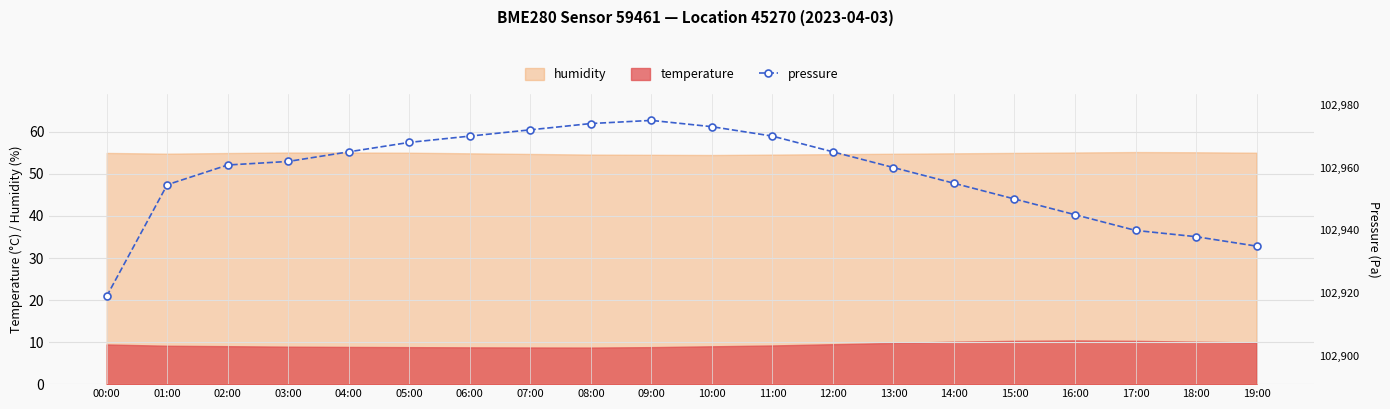

Which category has the highest value across all series?

09:00